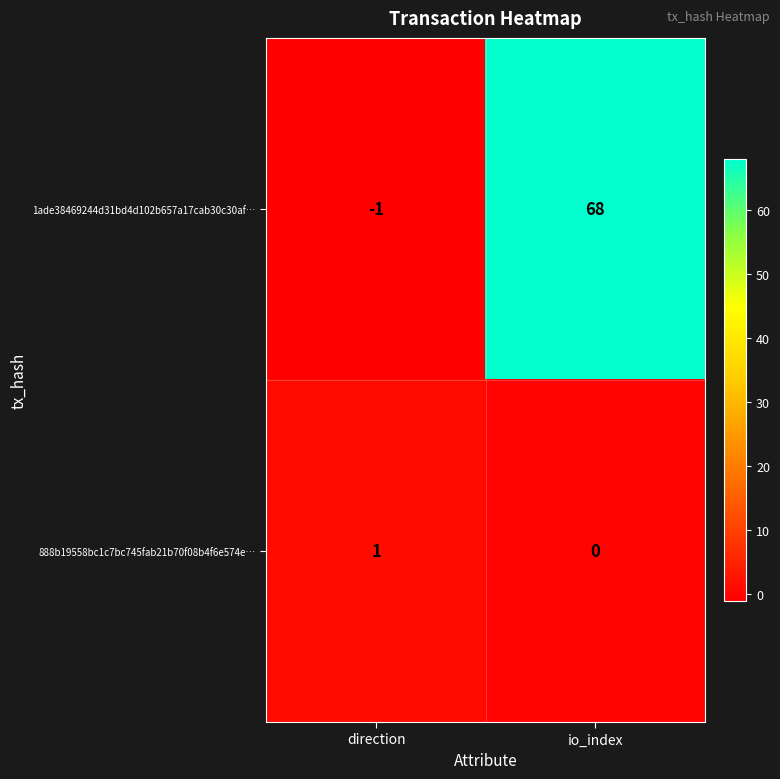

How many distinct data groups are displayed?

2